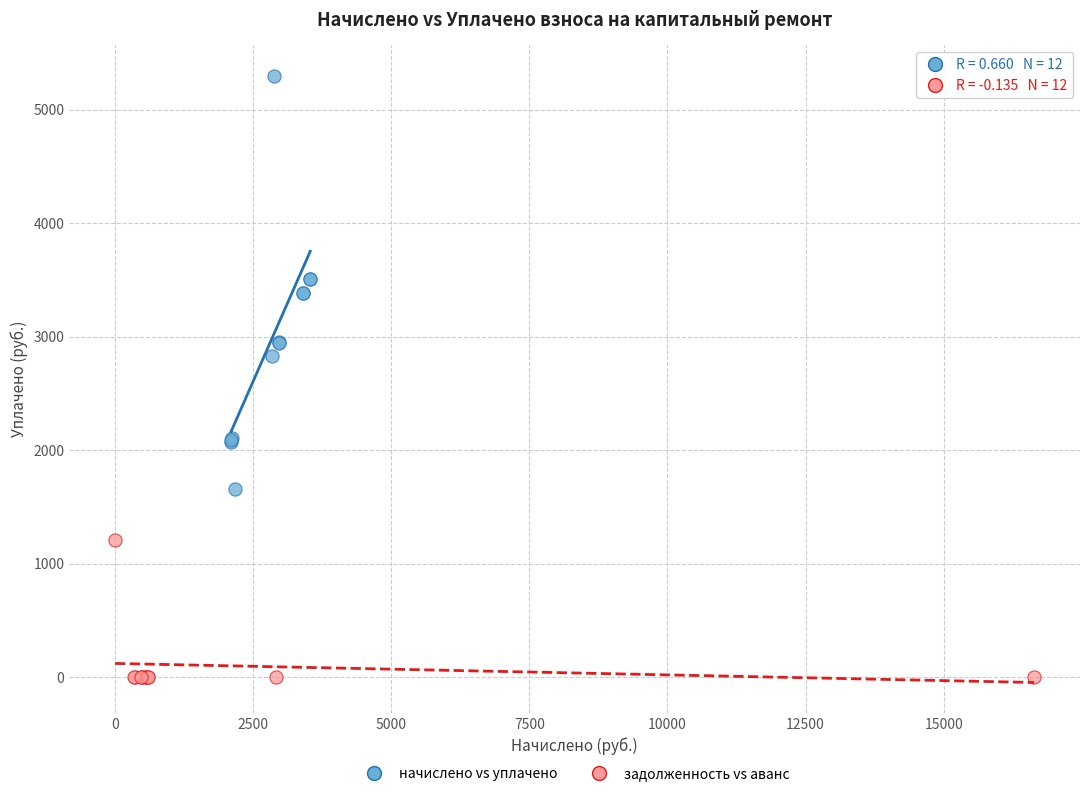

Which series has the largest Y range (max minus min)?

начислено vs уплачено